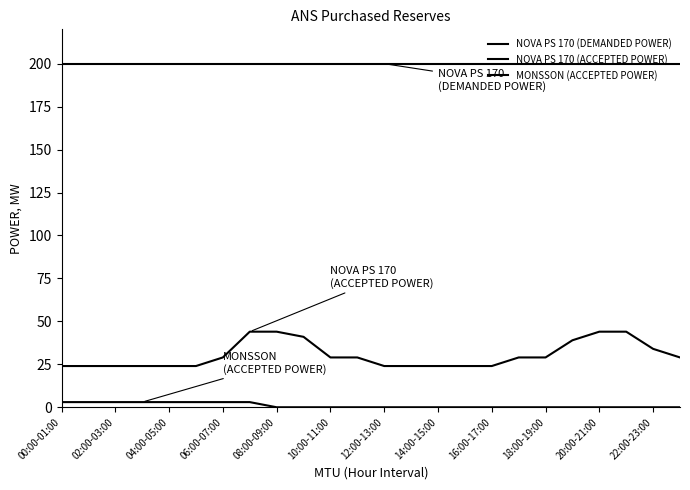

Reading right to left, what are all the values shown in this chart?

NOVA PS 170 (DEMANDED POWER): 200	200	200	200	200	200	200	200	200	200	200	200	200	200	200	200	200	200	200	200	200	200	200	200
NOVA PS 170 (ACCEPTED POWER): 29	34	44	44	39	29	29	24	24	24	24	24	29	29	41	44	44	29	24	24	24	24	24	24
MONSSON (ACCEPTED POWER): 0	0	0	0	0	0	0	0	0	0	0	0	0	0	0	0	3	3	3	3	3	3	3	3